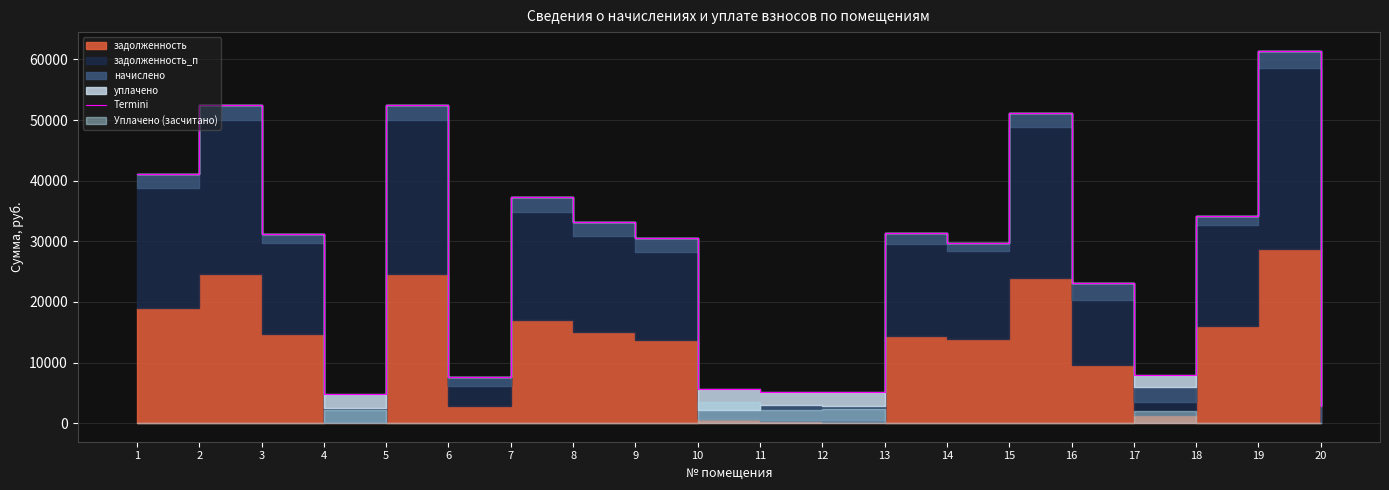

Does the chart have visible grid lines?

Yes